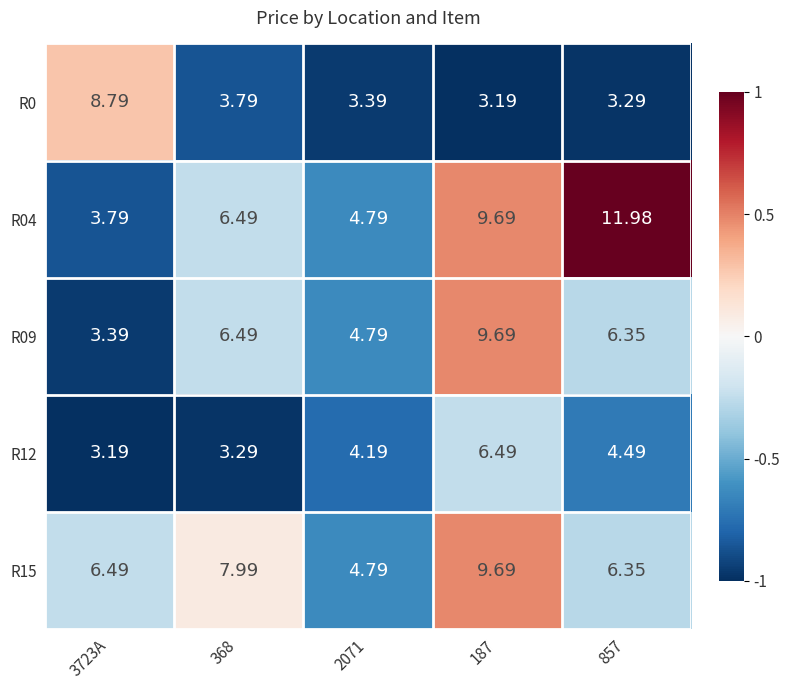

Is the value of R15 at 368 greater than the value of R12 at 2071?

Yes